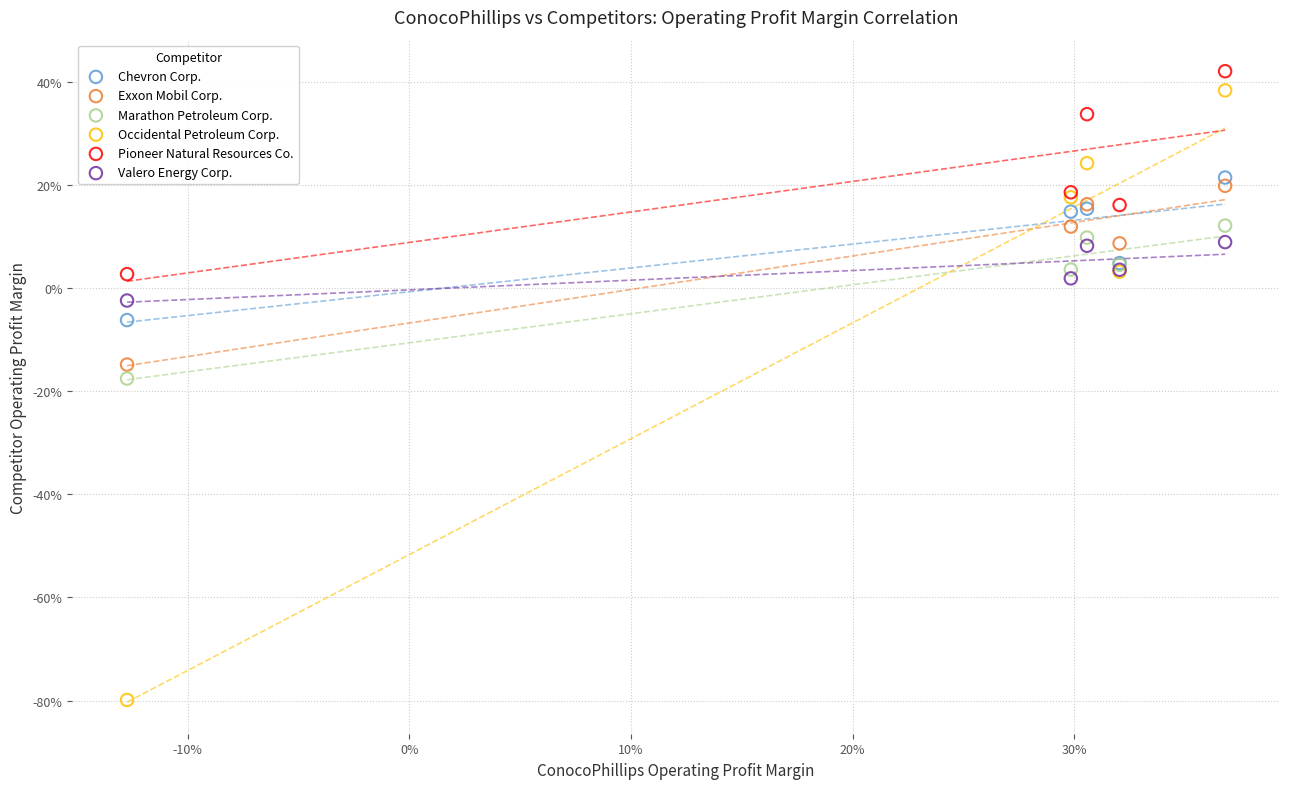

Which series contains the lowest Y value?

Occidental Petroleum Corp.